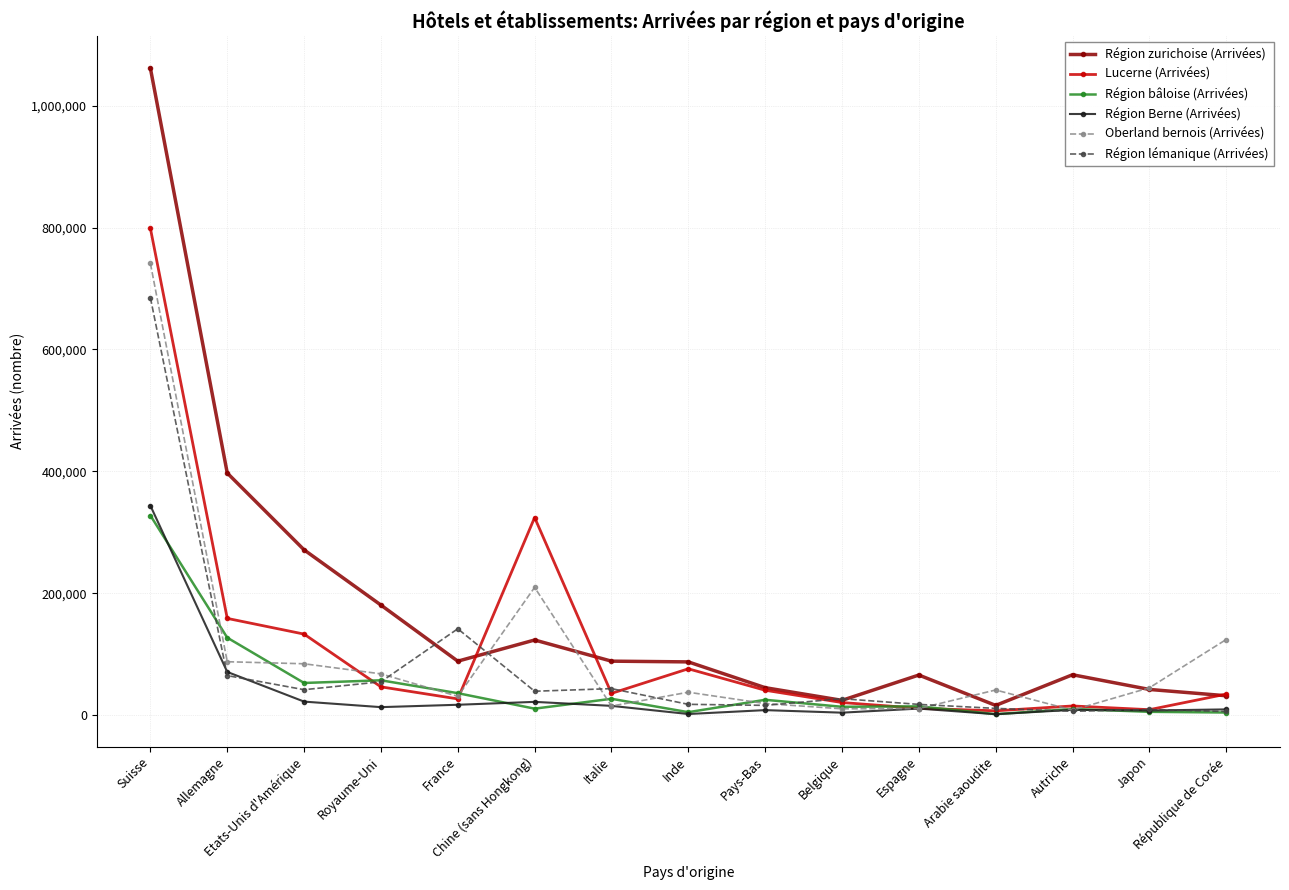

True or false: Région Berne (Arrivées) has more than 1 interior local peaks.

True